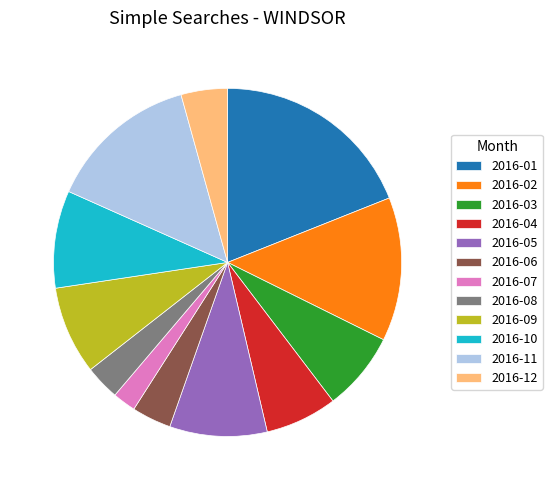

What portion of the pie excludes 2016-11?

86.0%